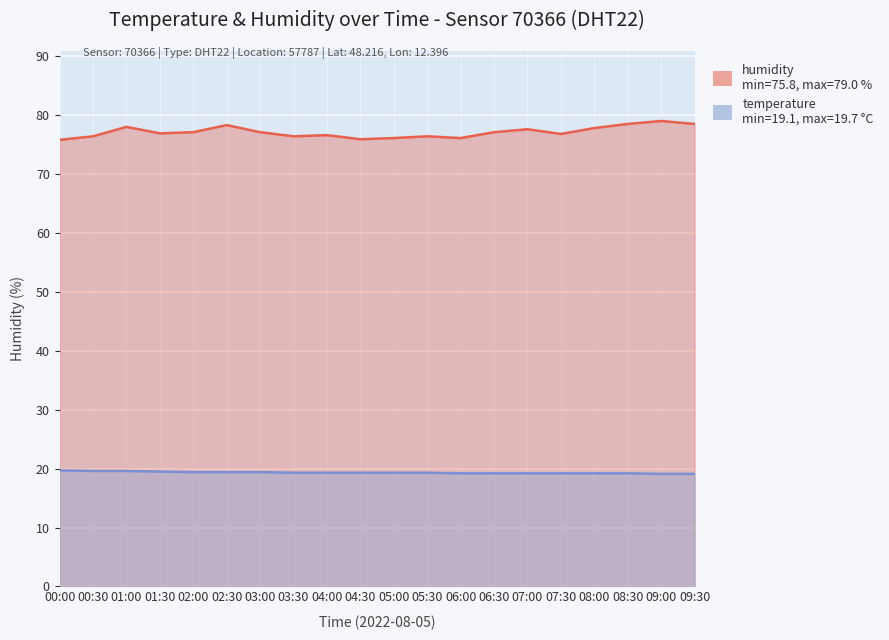

What are all the series names shown in the legend?

humidity, temperature